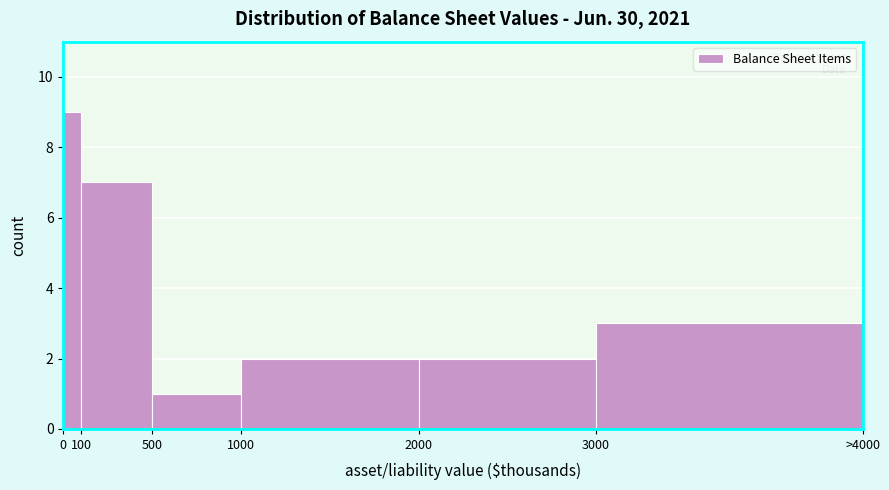

Reading left to right, what are all the values shown in this chart?

9	7	1	2	2	3